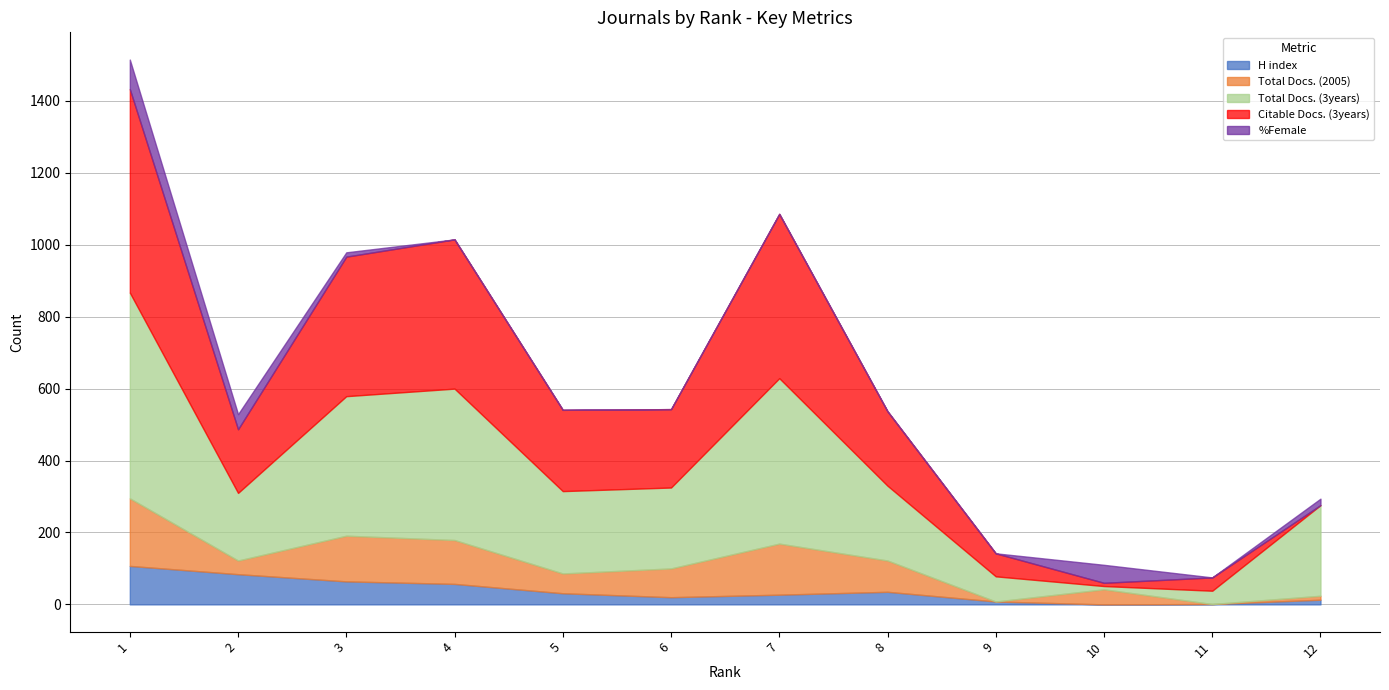

What is the approximate value of Citable Docs. (3years) at 3, to the nearest 50?

400